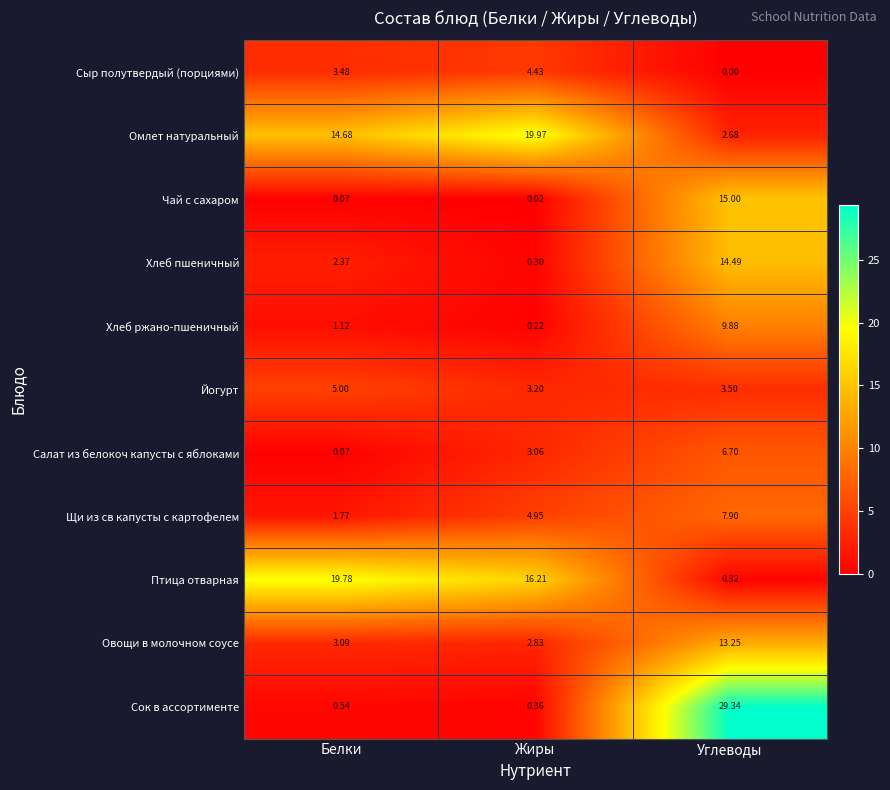

At which category does the chart reach its peak across all series?

Углеводы